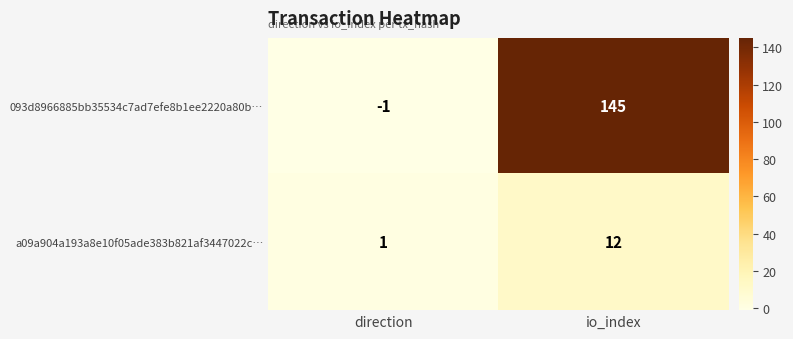

How many series are shown in this chart?

2